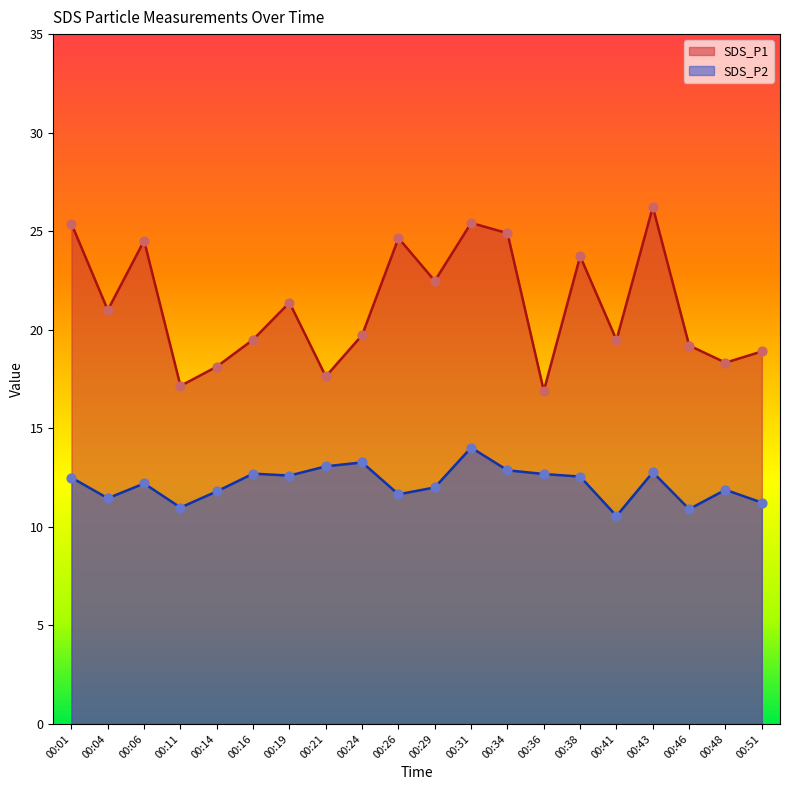

Which series contains the lowest Y value?

SDS_P2